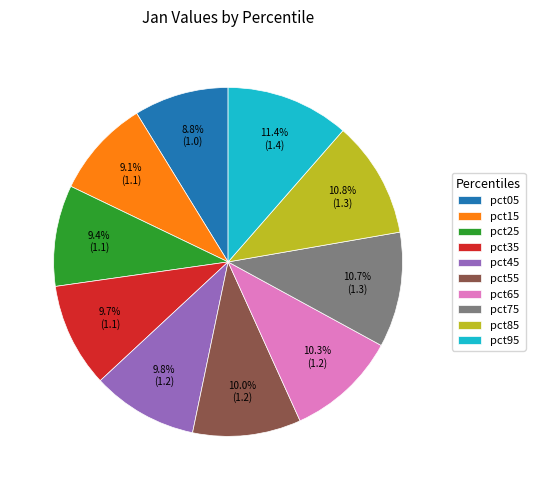

Is pct05 the majority of the pie?

No